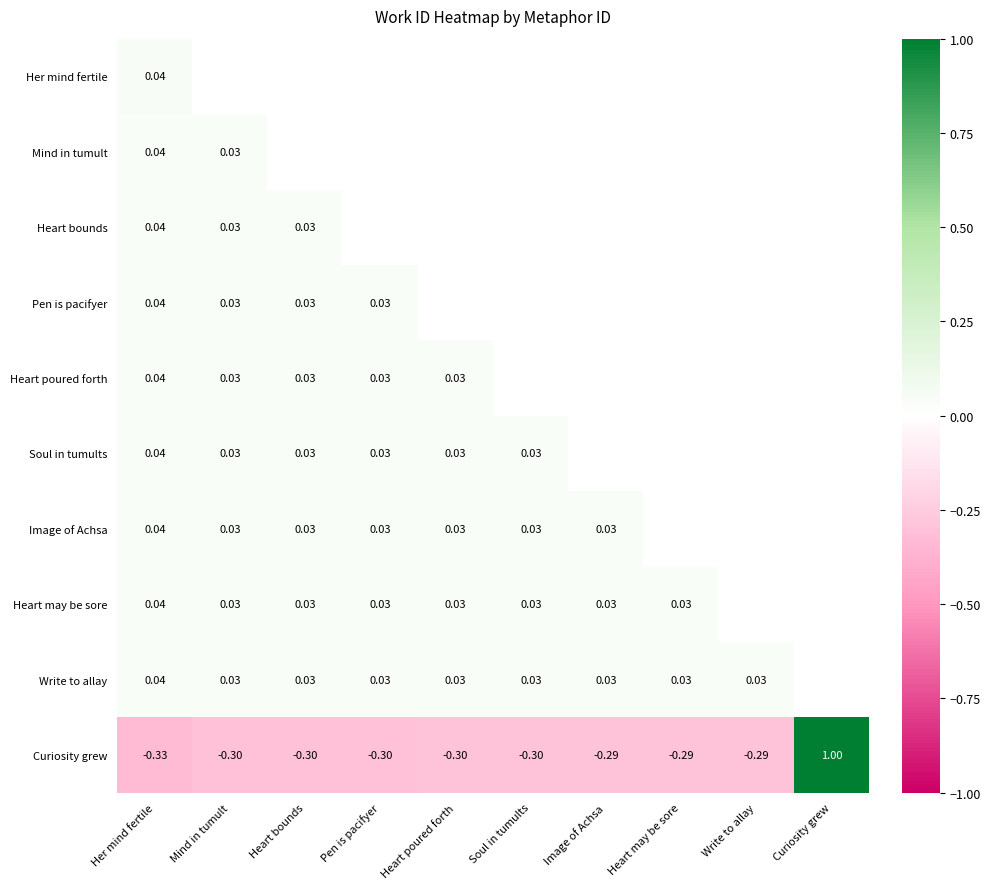

At how many categories does at least one series exceed 0?

10